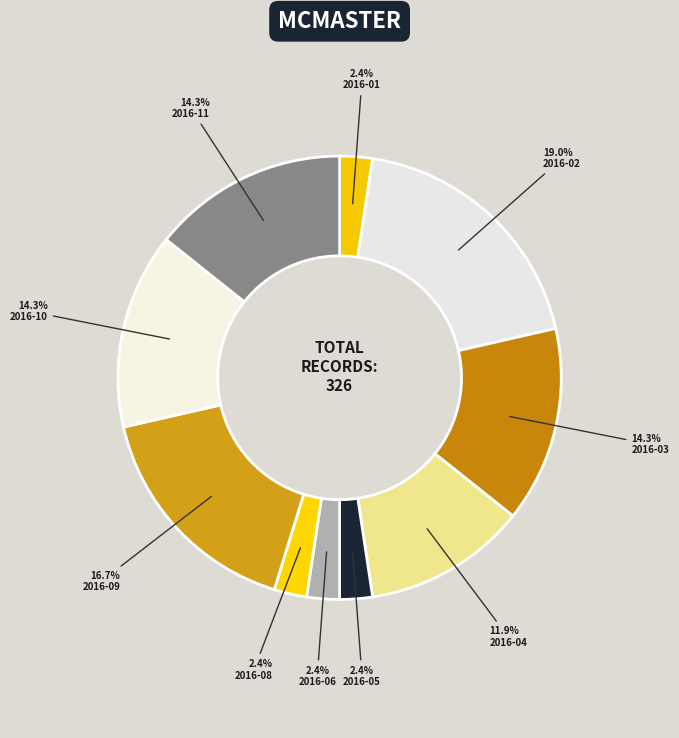

How many slices are in this pie chart?

10